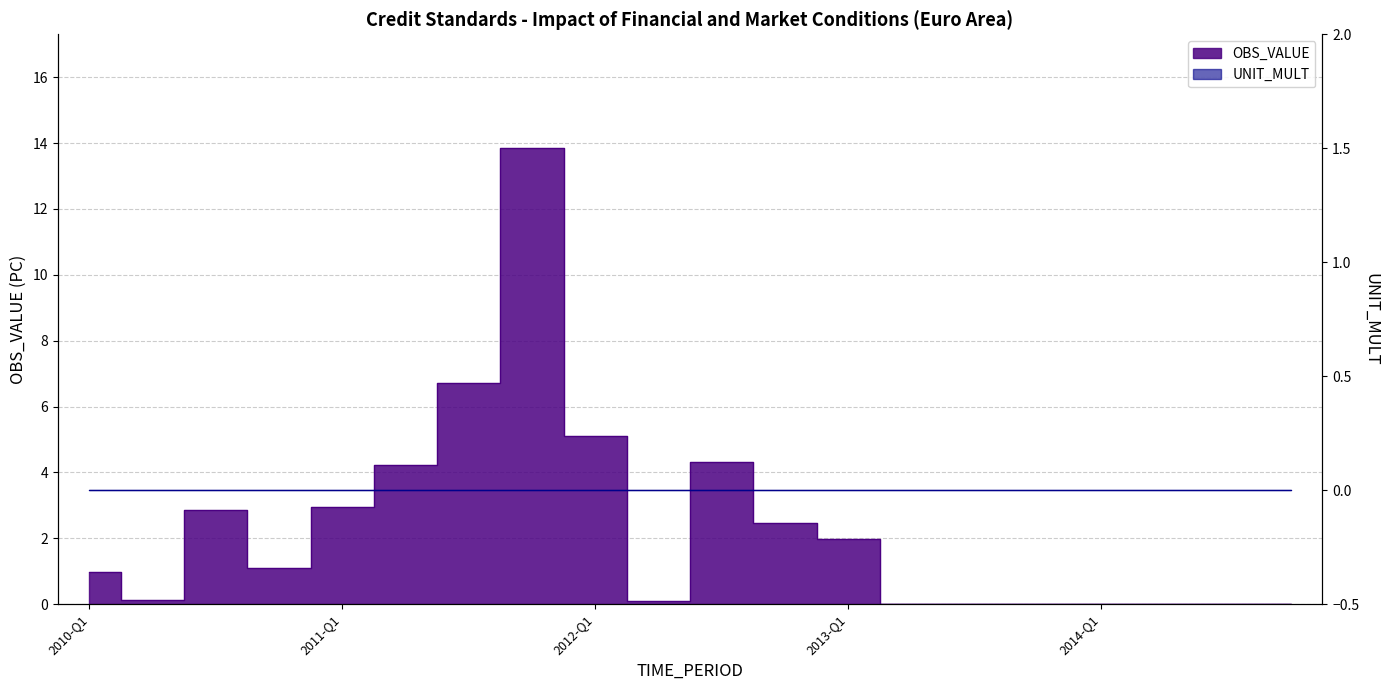

What is the average value?

2.3